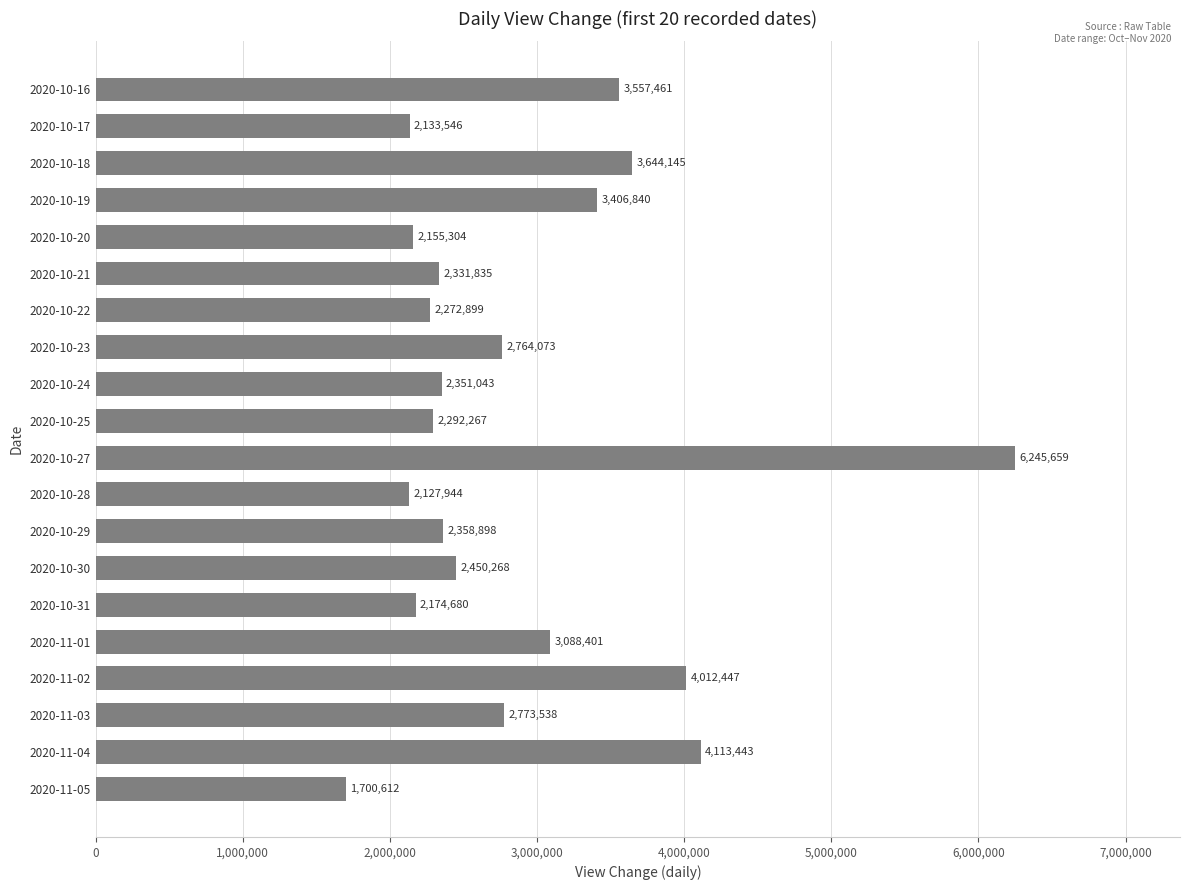

The value at 2020-10-19 is 3406840. True or false?

True